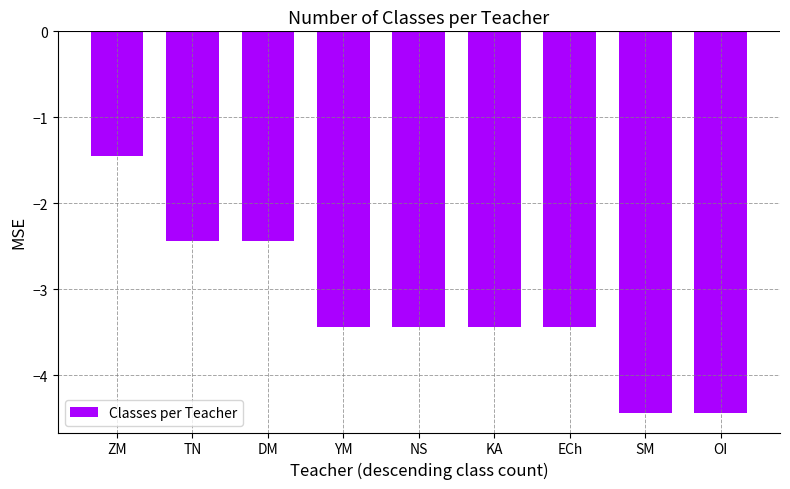

What is the difference between the maximum and minimum values?

3.0